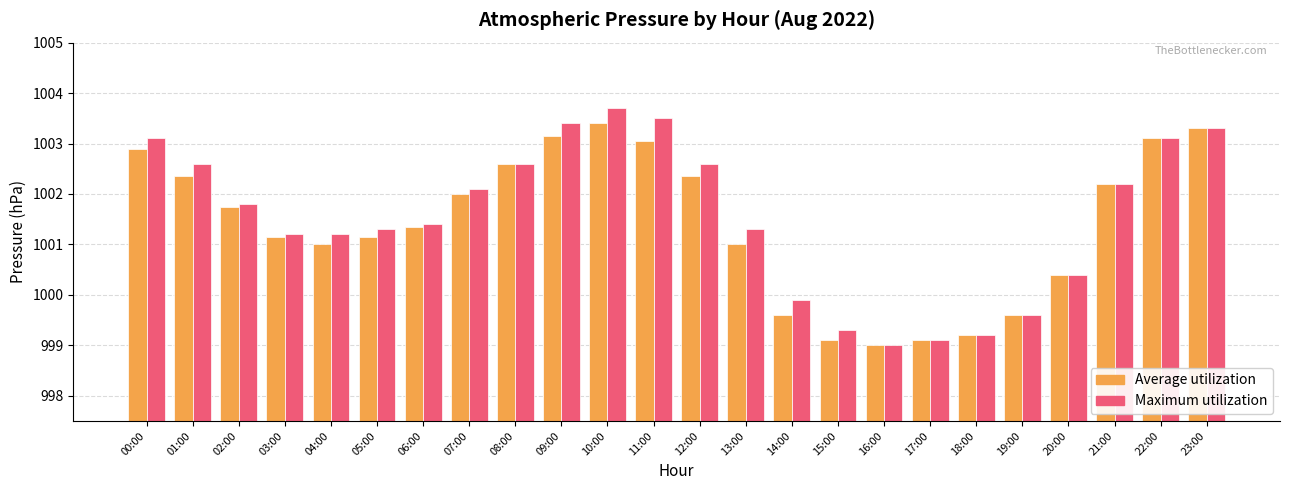

What is the difference between the maximum and second lowest values in the Average utilization series?

4.3